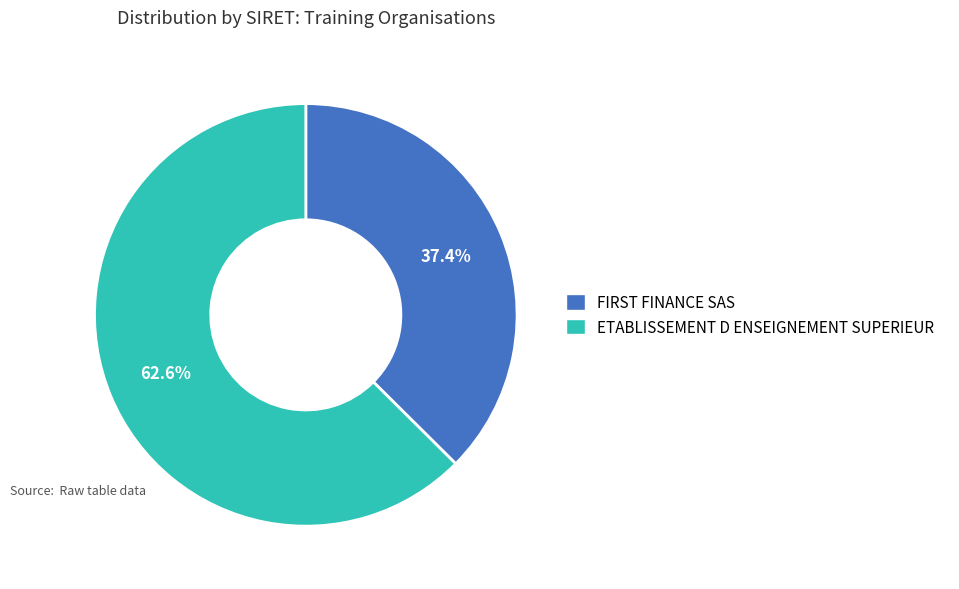

Rank the categories by value from lowest to highest.

FIRST FINANCE SAS, ETABLISSEMENT D ENSEIGNEMENT SUPERIEUR